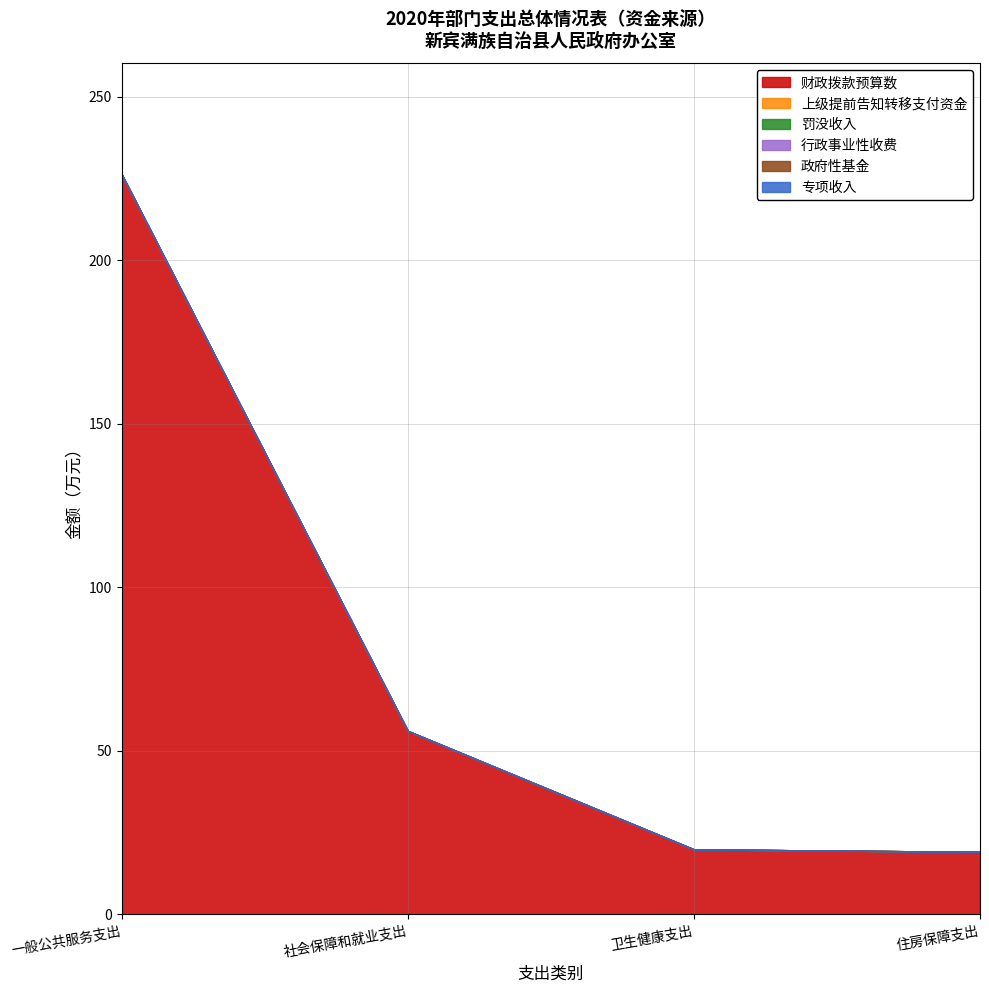

How many series are shown in this chart?

6